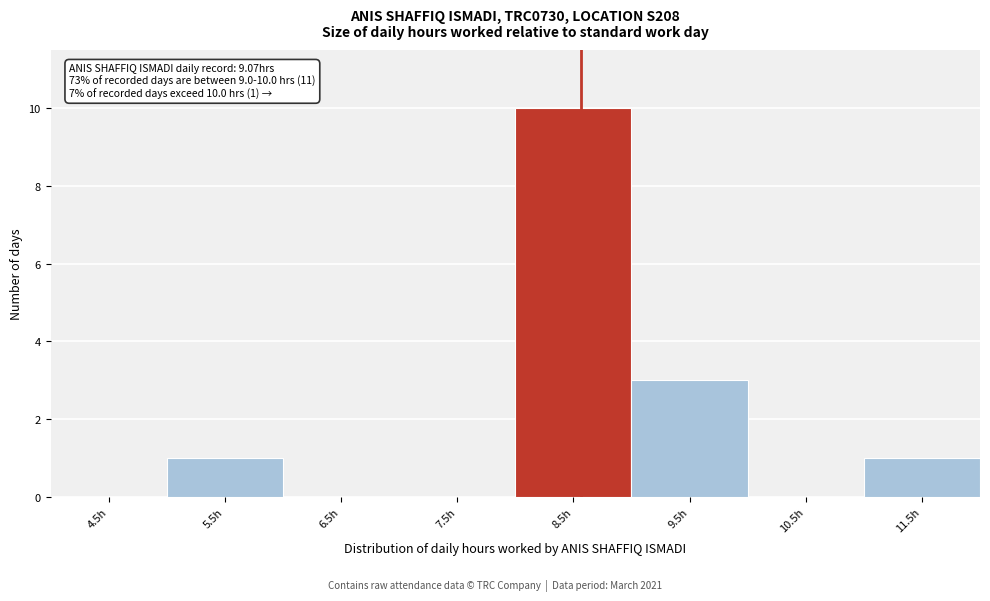

Reading left to right, transcribe all the data shown in this chart.

4.5h=0	5.5h=1	6.5h=0	7.5h=0	8.5h=10	9.5h=3	10.5h=0	11.5h=1